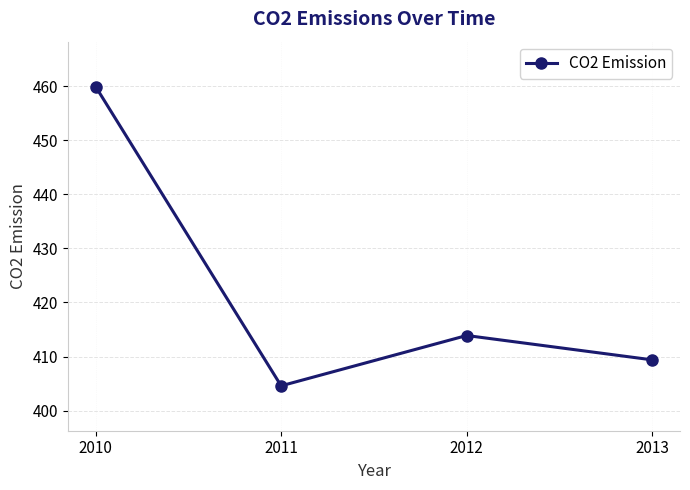

Reading left to right, what are all the values shown in this chart?

459.9	404.6	413.9	409.4